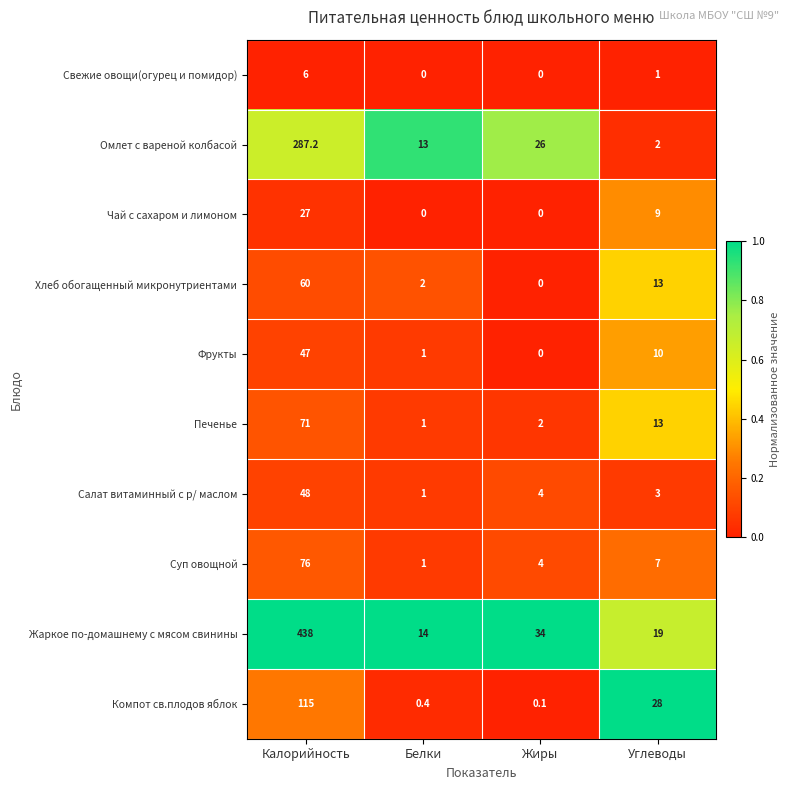

What is the spread (max minus min) of values at Углеводы?

27.0